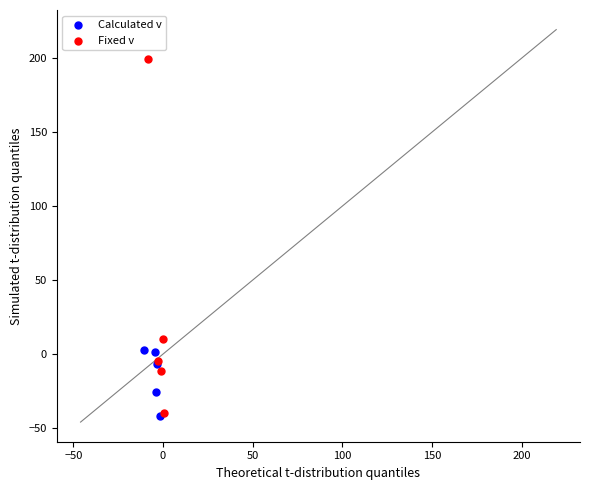

Which series contains the highest Y value?

Fixed v